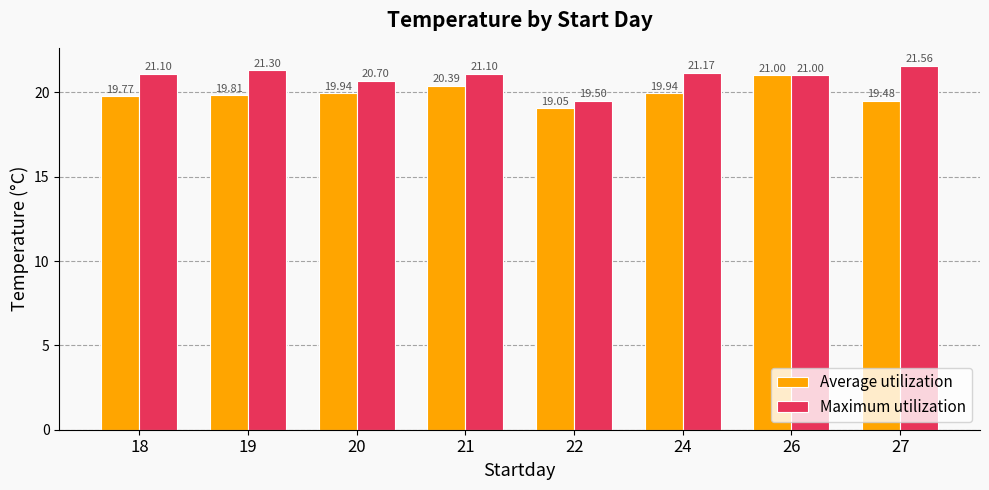

What is the average value of the Maximum utilization series?

20.9